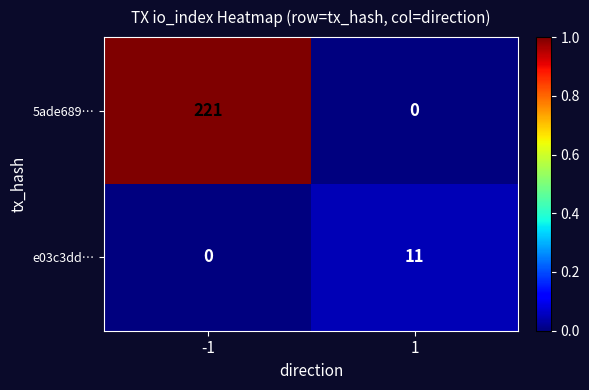

At which category does the chart reach its peak across all series?

-1